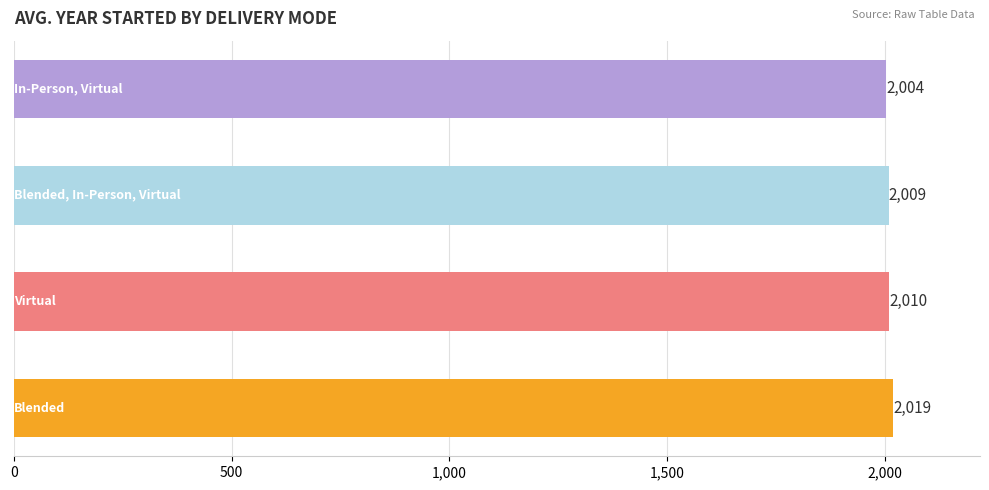

What is the difference between the second highest and minimum values?

6